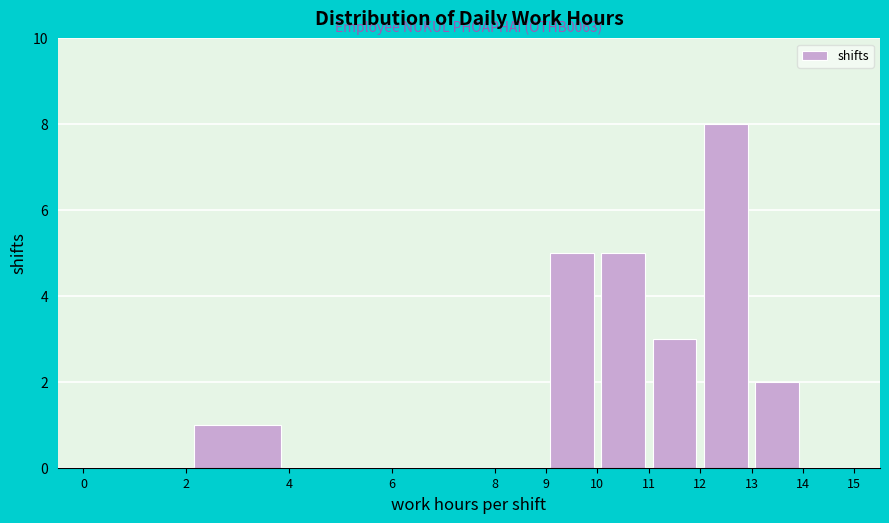

Which range on the x-axis has the tallest bar?

12 to 13